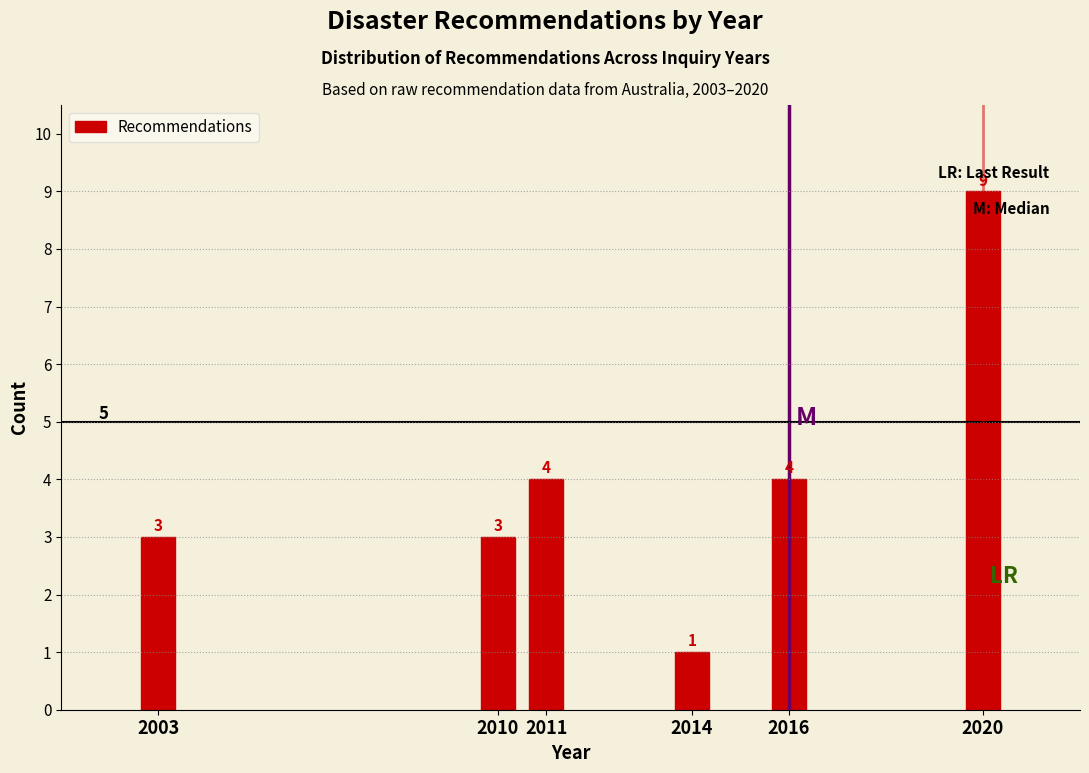

Reading left to right, list all the values displayed in this chart.

3	3	4	1	4	9